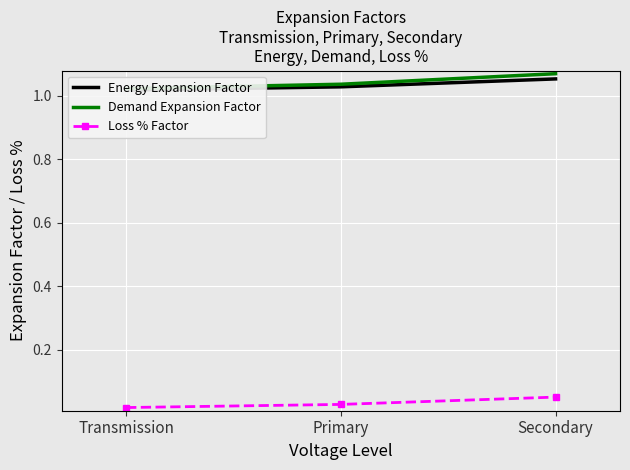

Count the number of categories in the chart.

3